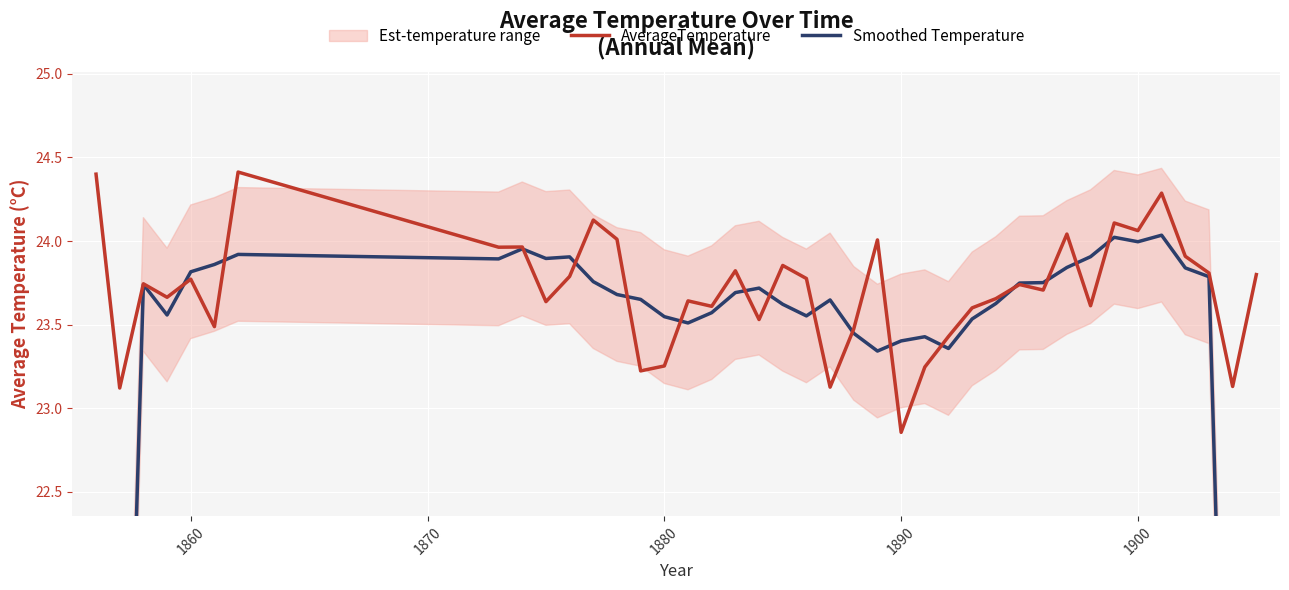

What is the highest value of the AverageTemperature series?

24.4